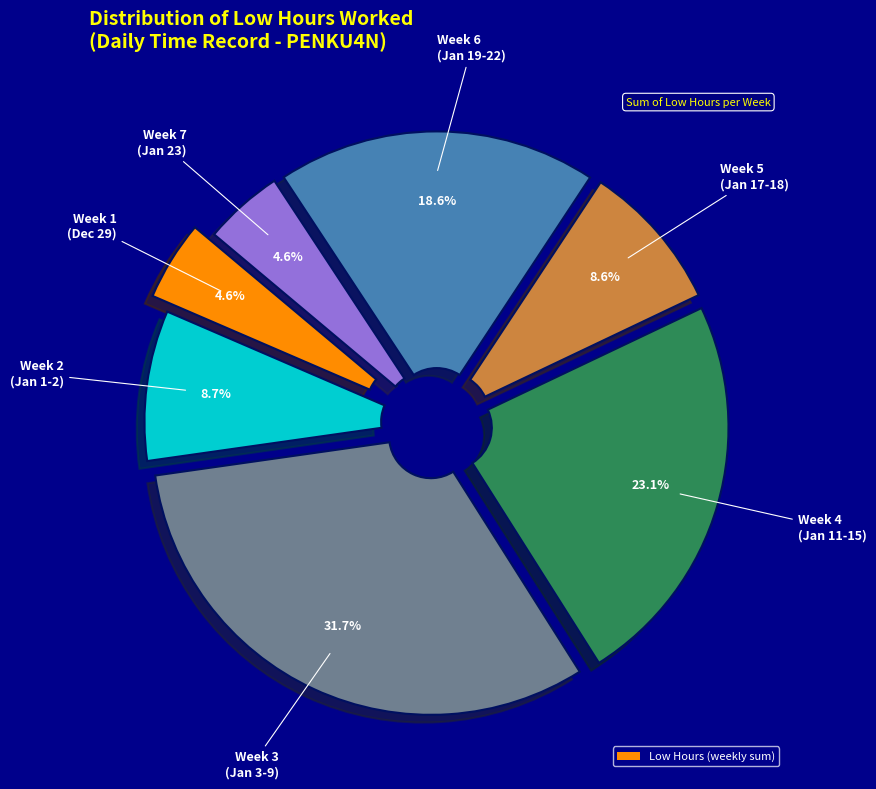

Is there any slice that represents more than half of the pie?

No